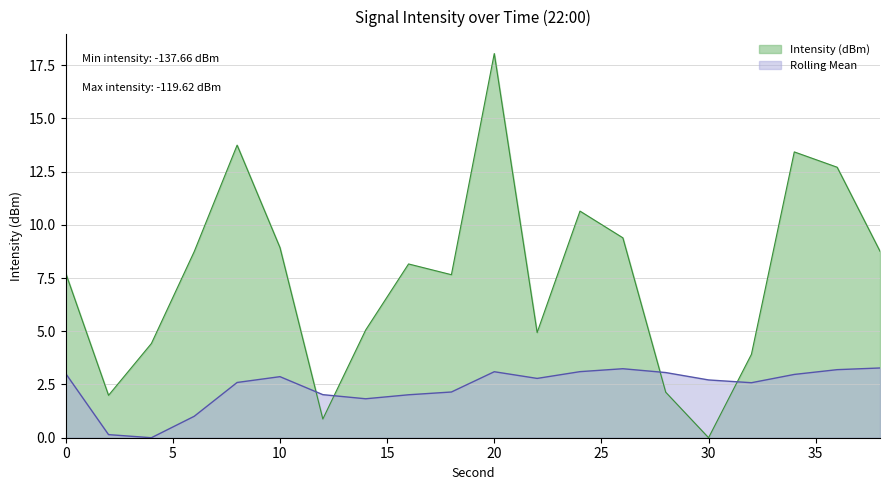

What is the spread (max minus min) of values at 30?

2.7